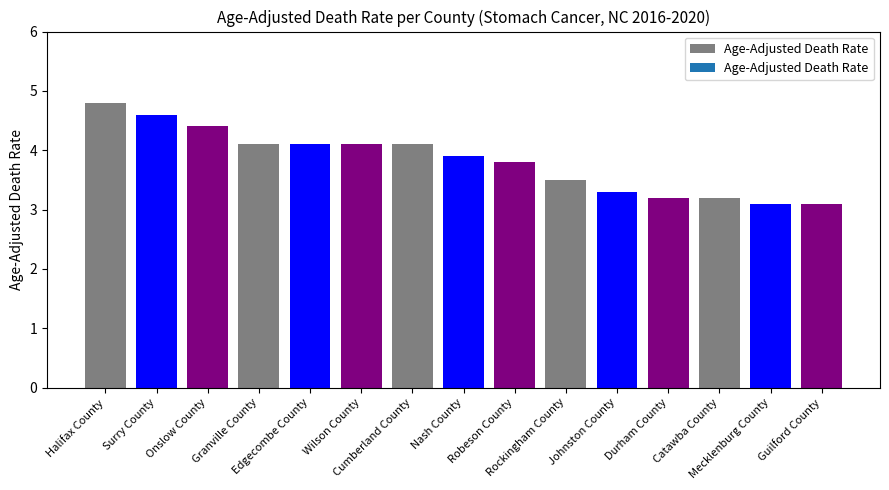

How many bars are there in total?

15